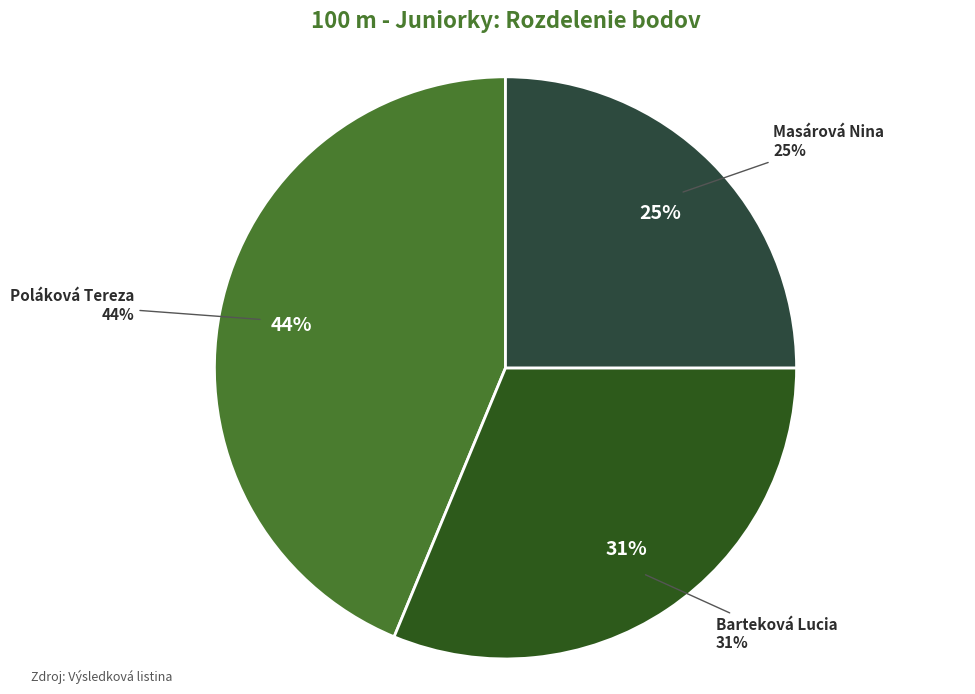

Does Masárová Nina represent more than half of the total?

No